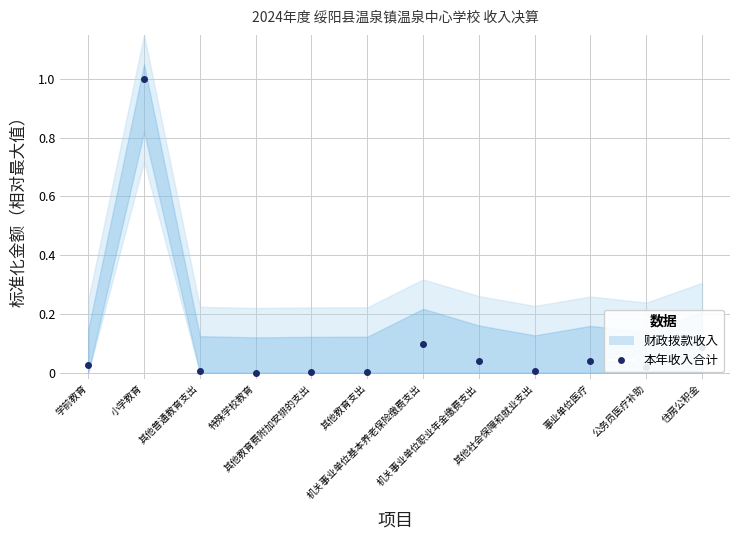

Rank the categories by value from lowest to highest.

特殊学校教育, 其他教育费附加安排的支出, 其他教育支出, 其他普通教育支出, 其他社会保障和就业支出, 公务员医疗补助, 学前教育, 事业单位医疗, 机关事业单位职业年金缴费支出, 住房公积金, 机关事业单位基本养老保险缴费支出, 小学教育